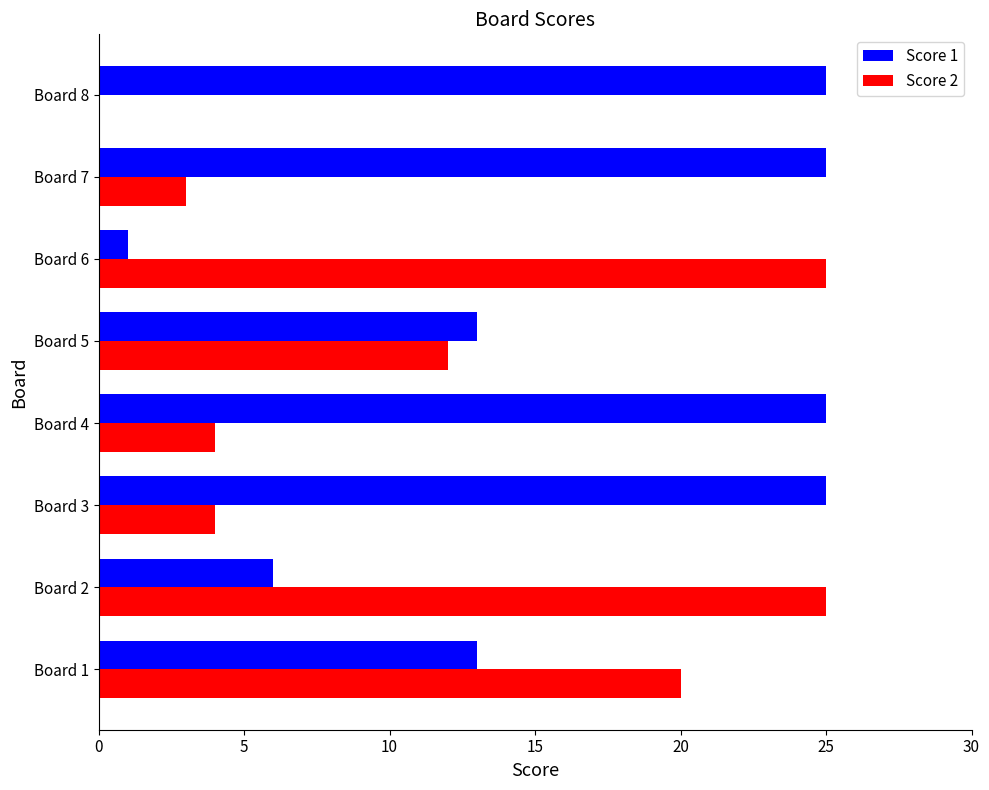

Count the number of categories in the chart.

8